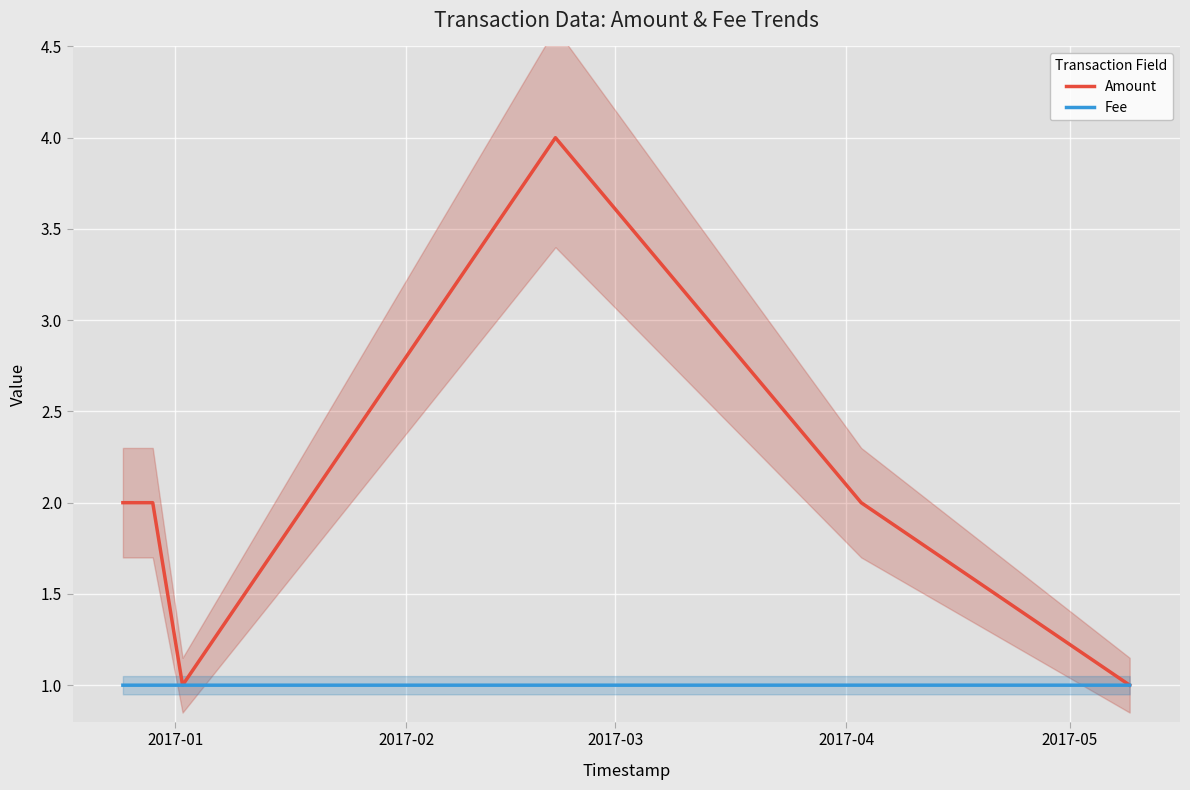

True or false: Amount and Fee intersect in this chart.

False